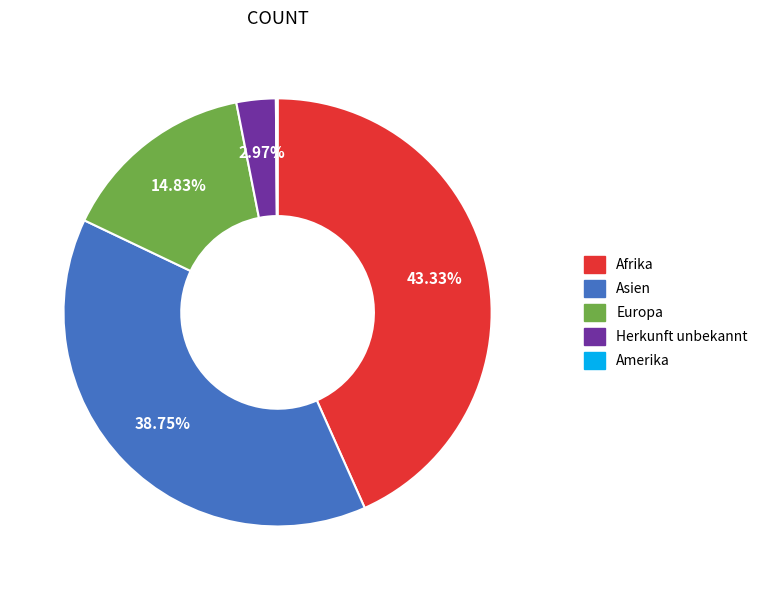

To the nearest percent, what is the average slice percentage?

20%